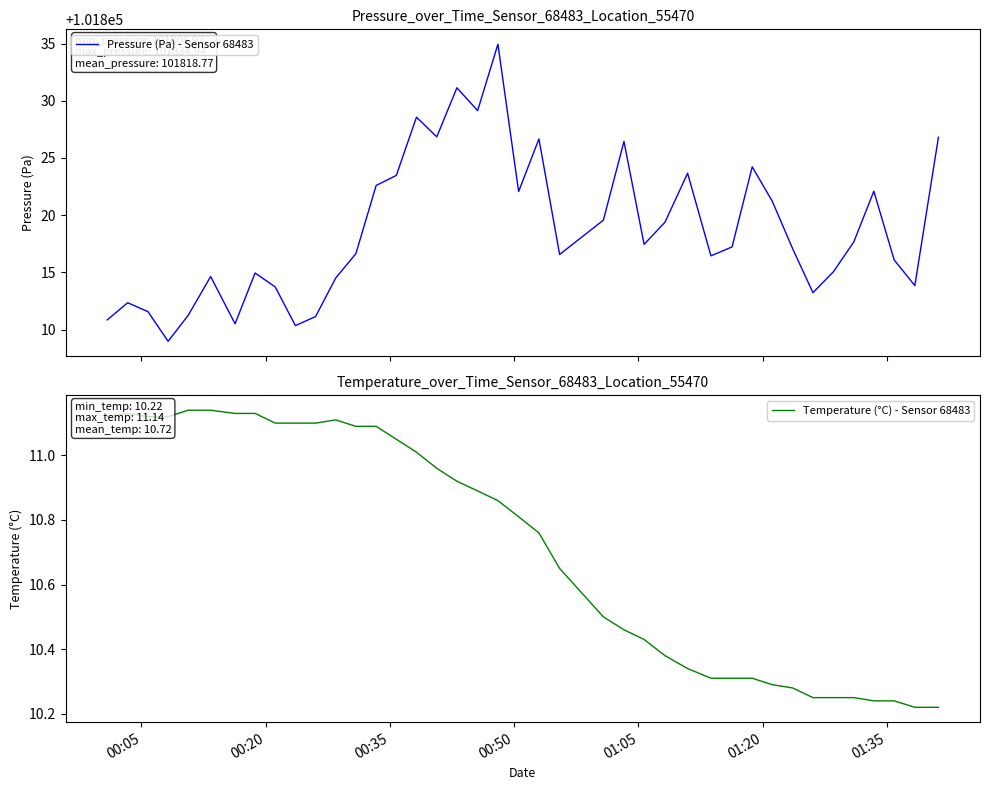

True or false: Pressure (Pa) - Sensor 68483 and Temperature (°C) - Sensor 68483 cross at least once.

False